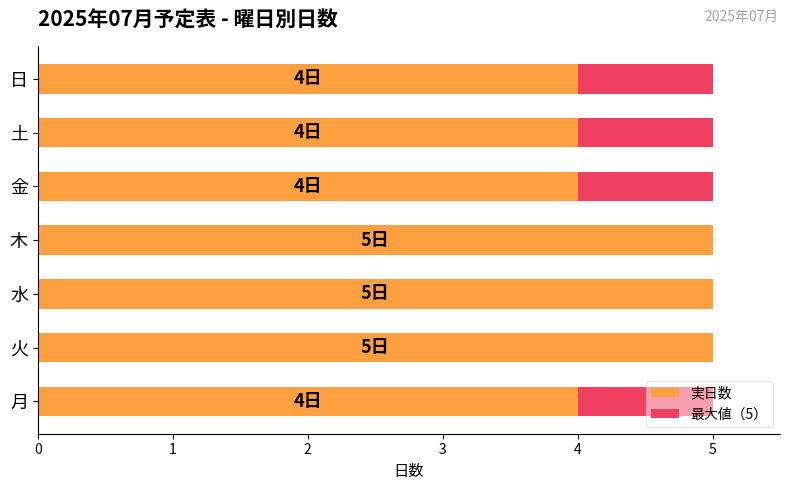

What are all the series names shown in the legend?

最大値（5）, 実日数